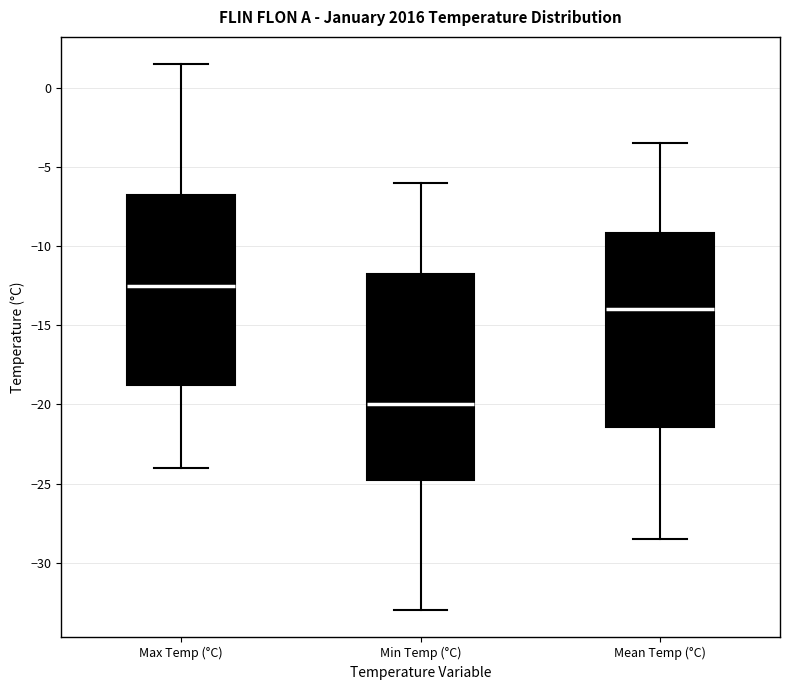

Which box has the lowest median line?

Min Temp (°C)